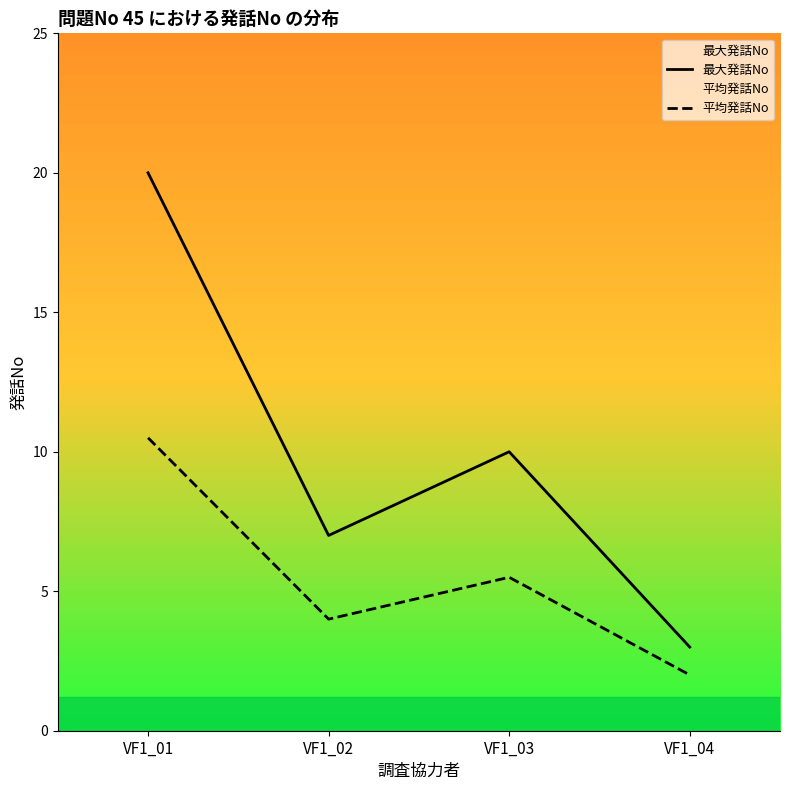

Which series has the largest total across all categories?

最大発話No